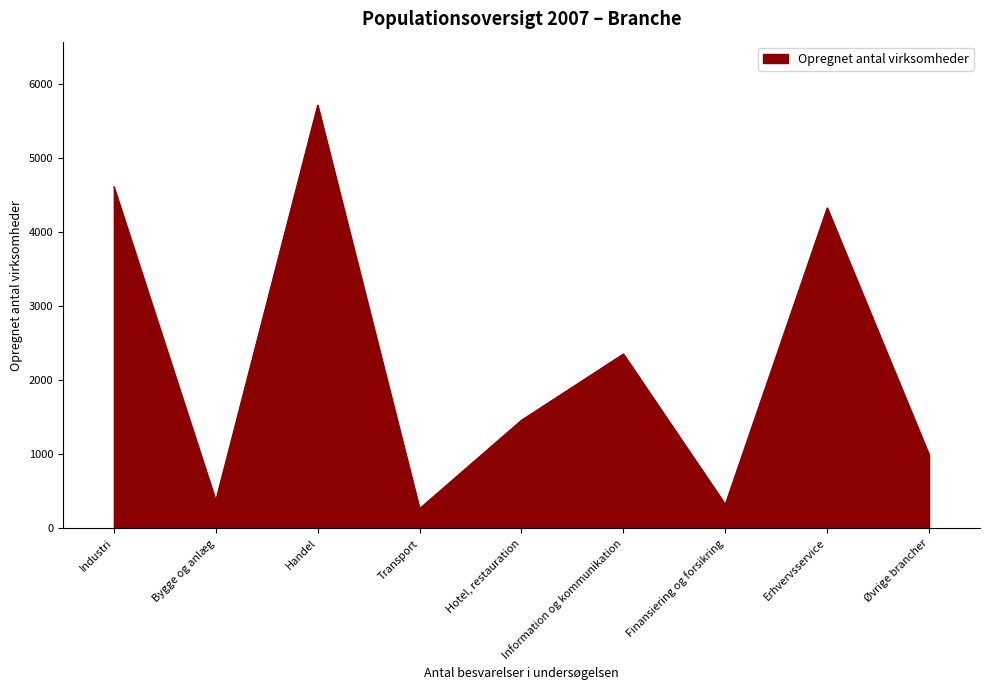

What is the maximum value shown in the chart?

5720